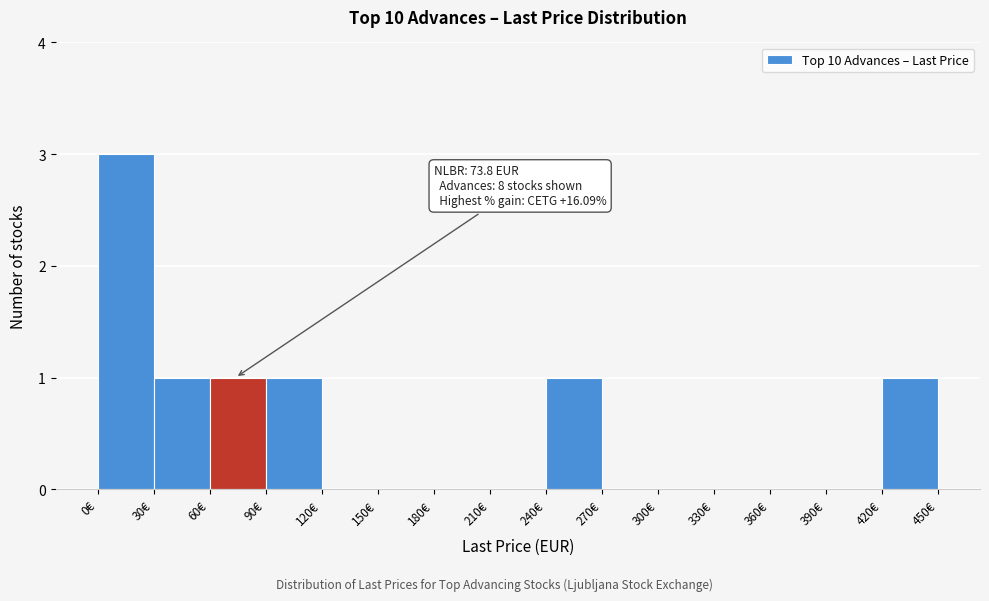

Which range on the x-axis has the tallest bar?

0 to 30